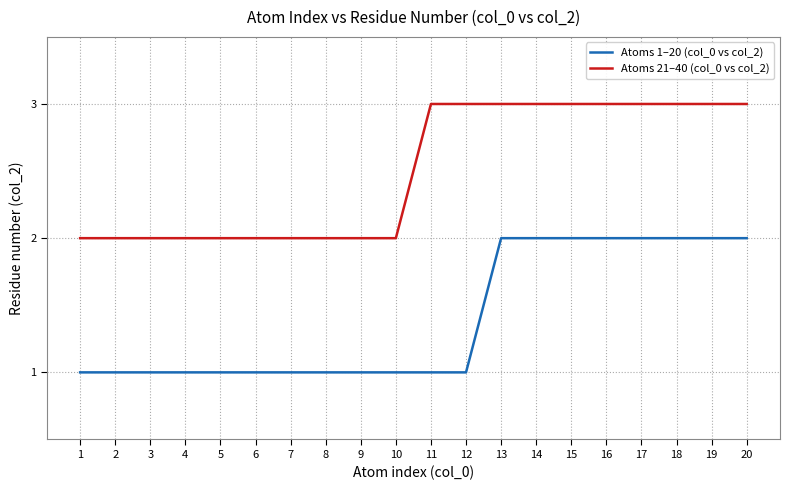

True or false: Atoms 21–40 (col_0 vs col_2) and Atoms 1–20 (col_0 vs col_2) cross at least once.

False